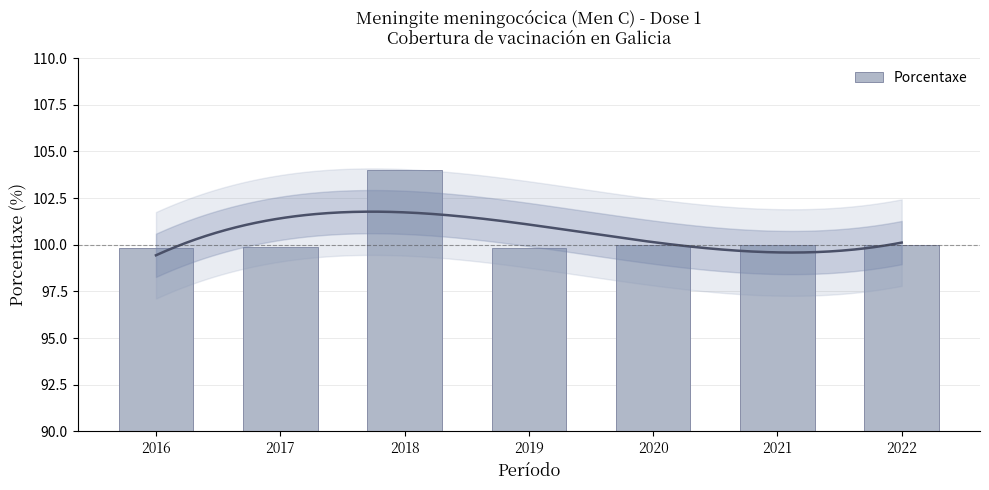

Rank the categories by value from highest to lowest.

2018, 2020, 2021, 2022, 2017, 2016, 2019